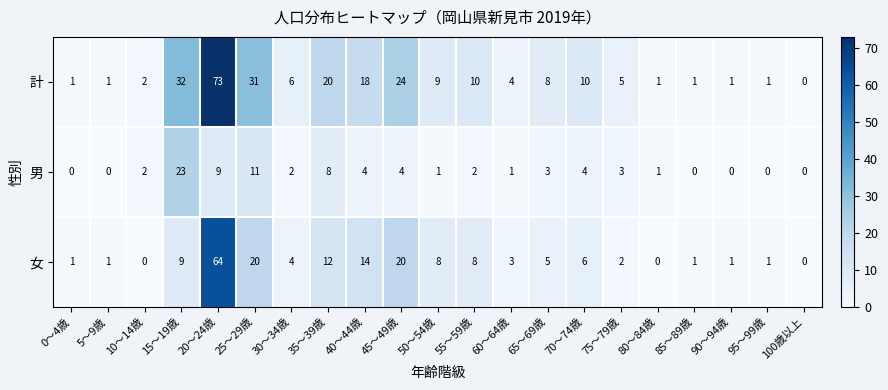

List the series in order of their overall mean, lowest first.

男, 女, 計